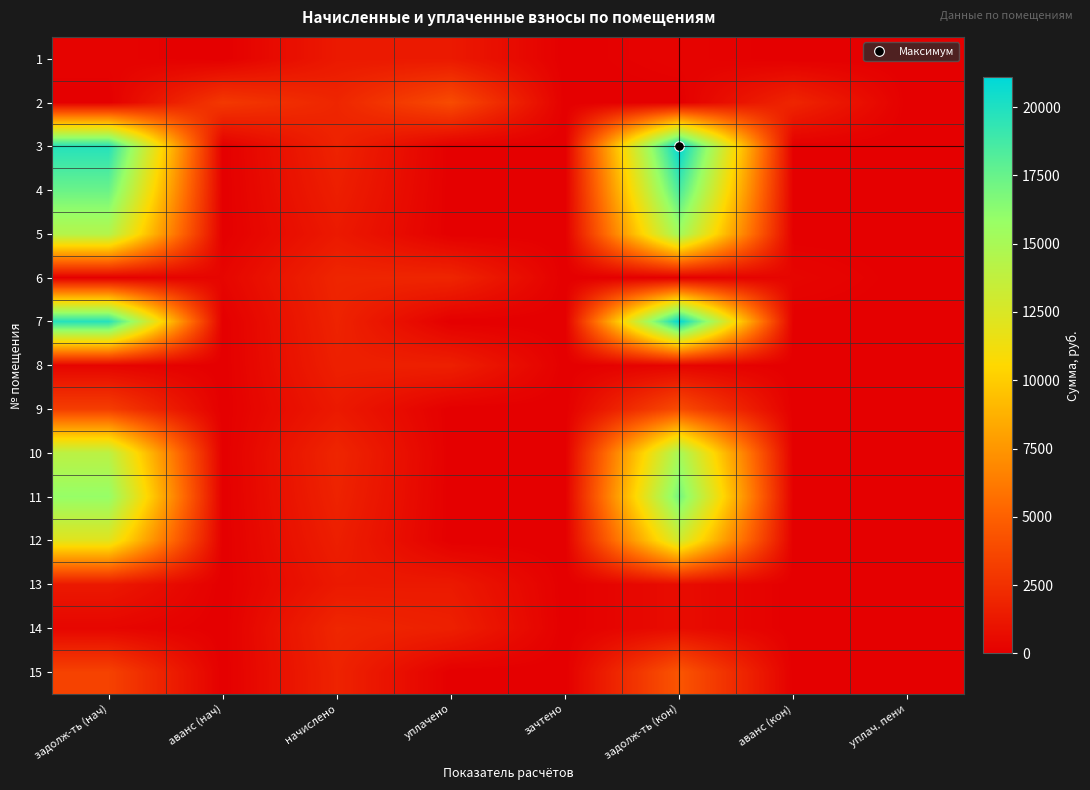

At which category does the chart reach its peak across all series?

задолж-ть (кон)